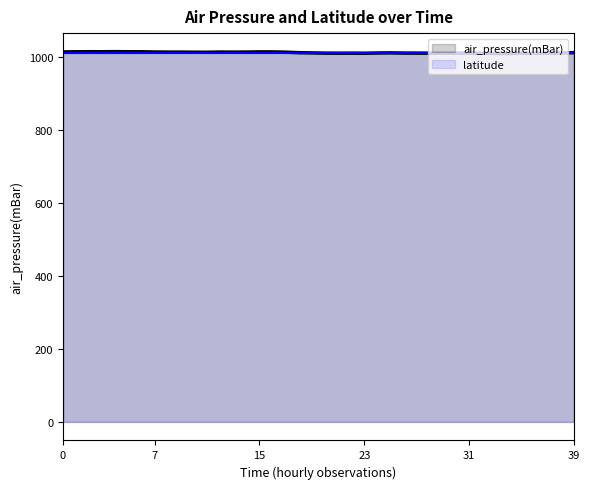

Is it true that air_pressure(mBar) equals 1012.4 at 25?

True